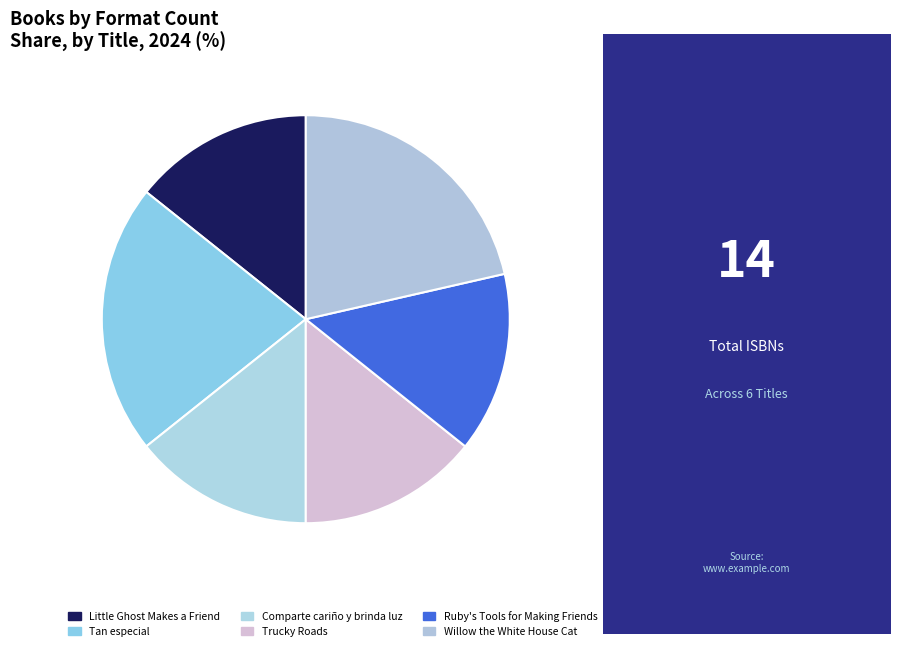

True or false: Comparte cariño y brinda luz accounts for 27% of the total.

False